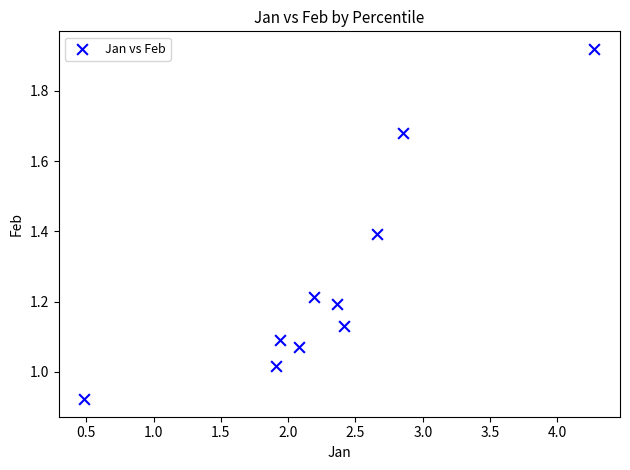

What is the average X value?

2.3